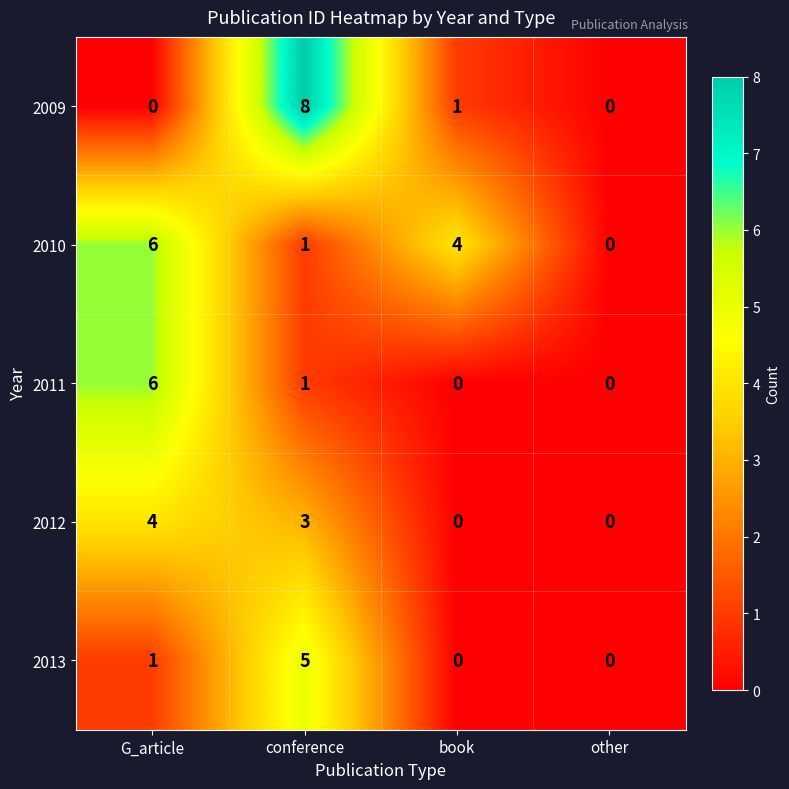

How many 2010 values are between 1 and 6?

3